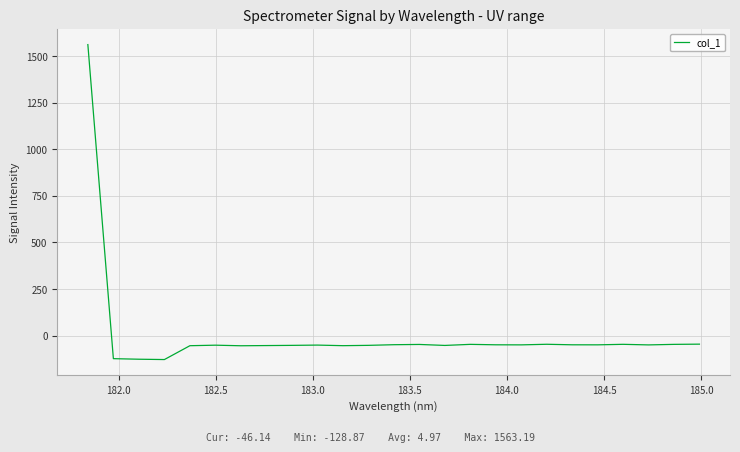

Does the chart display data point markers on the line(s)?

No